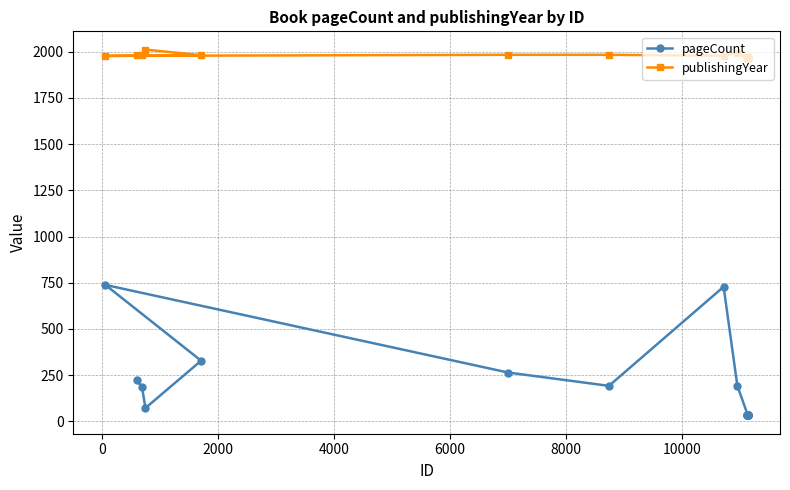

What is the value of the pageCount point at the 6th from the left?

264